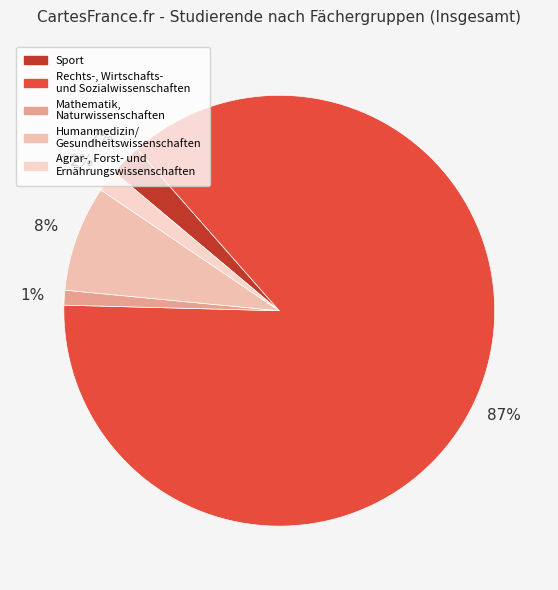

What is the majority slice?

Rechts-, Wirtschafts- und Sozialwissenschaften